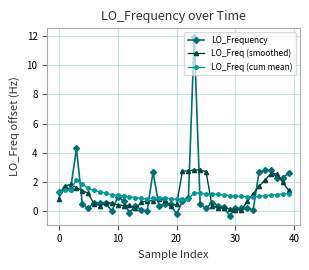

What is the minimum value shown in the chart?

-0.3